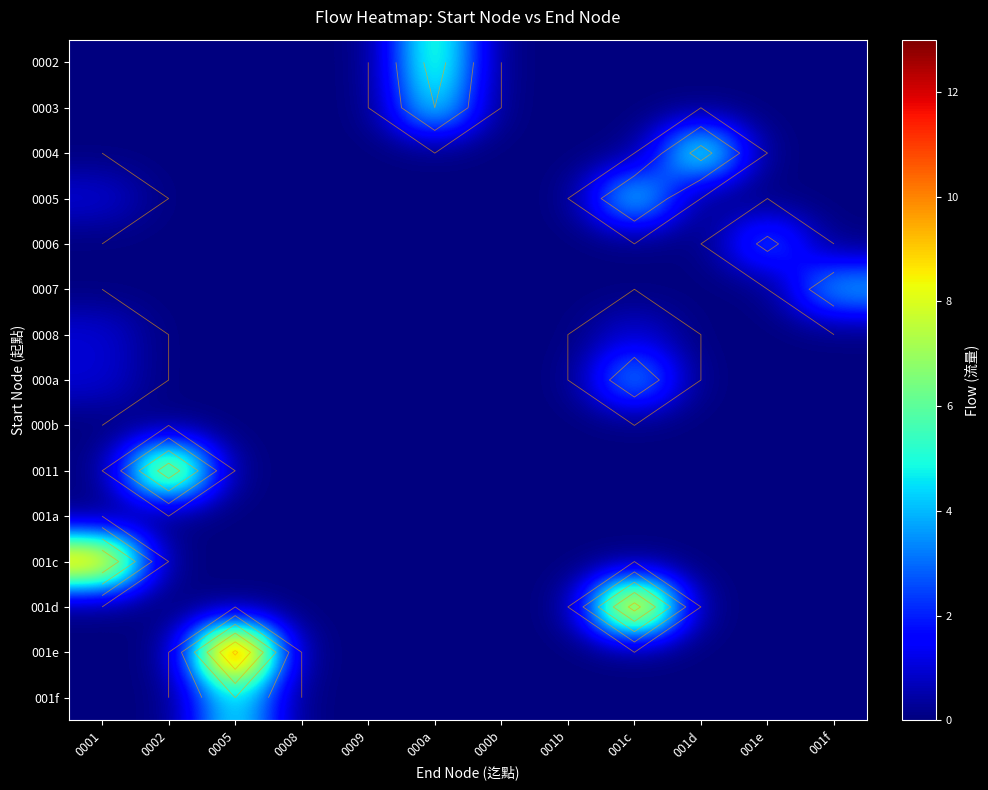

At which label does 0004 reach its peak?

001d